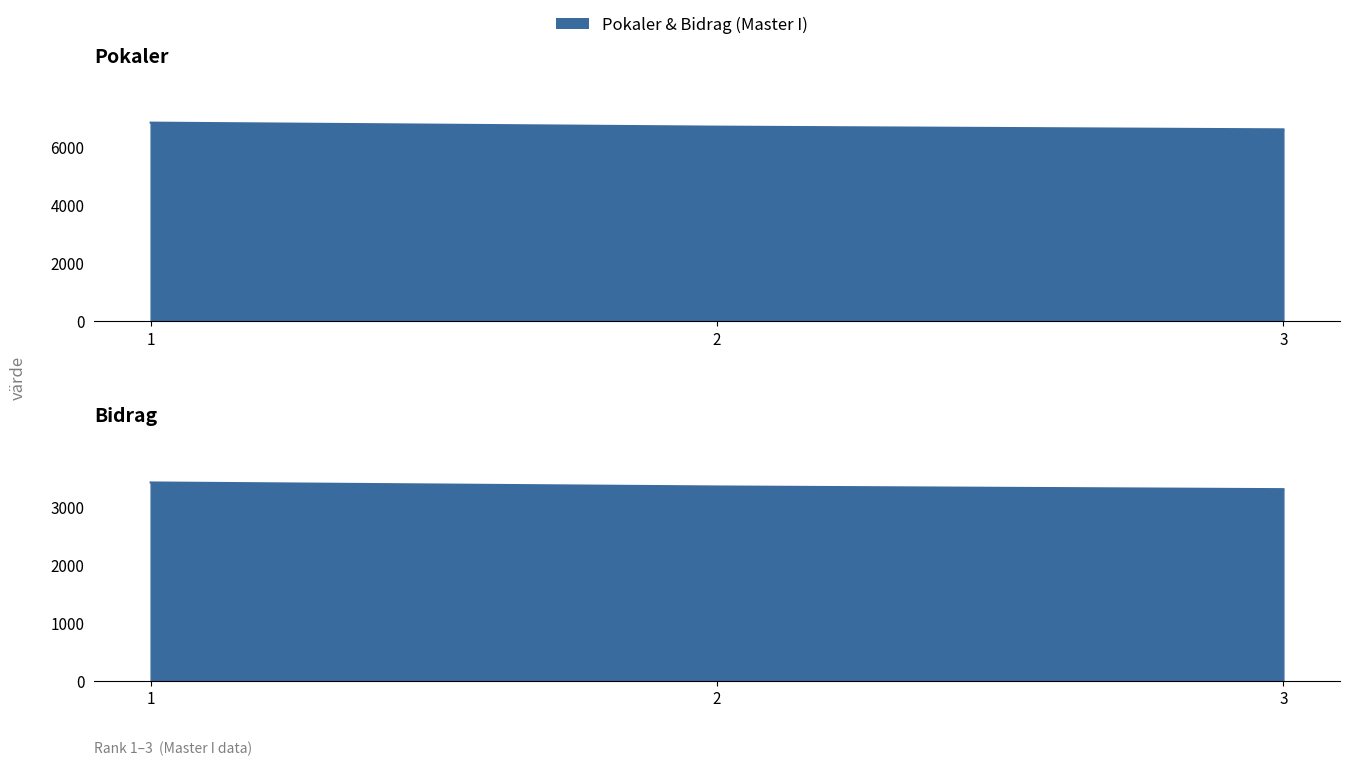

Is the value of Pokaler at 2 greater than the value of Bidrag at 3?

Yes